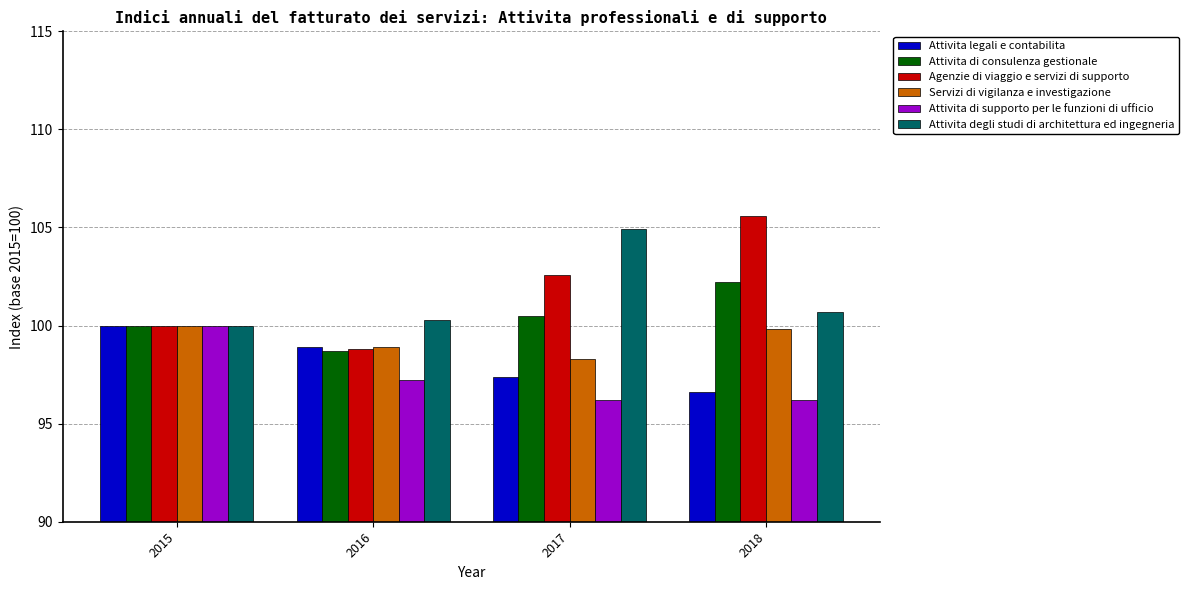

At which category does the chart reach its peak across all series?

2018